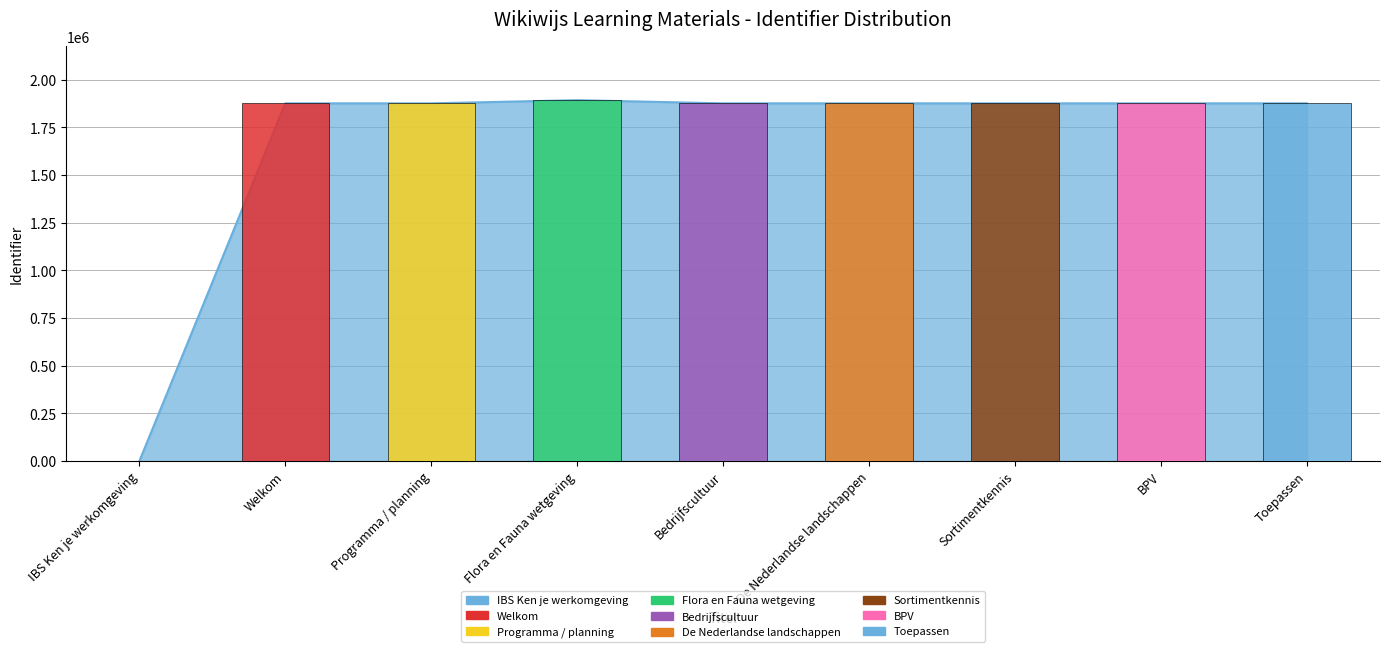

Does the chart contain stacked bars?

No